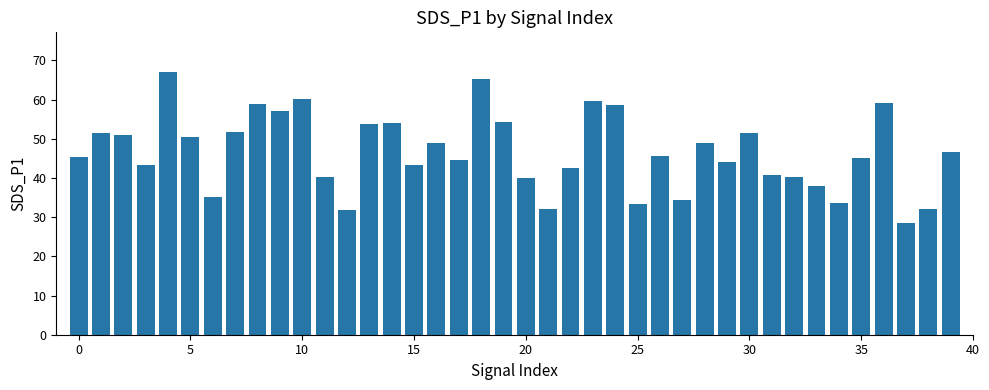

What is the minimum value shown in the chart?

28.6